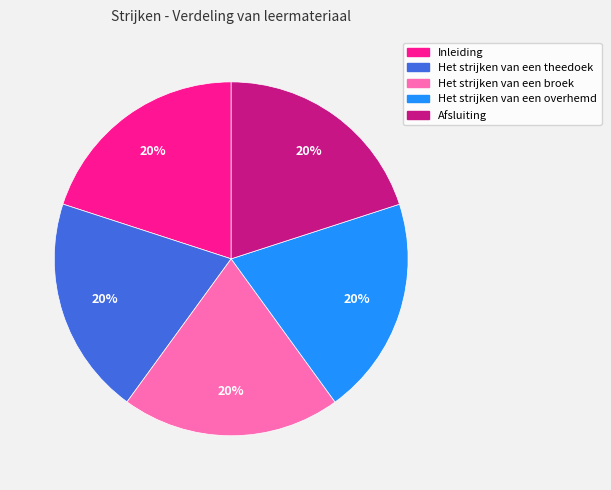

True or false: Inleiding accounts for 20% of the total.

True